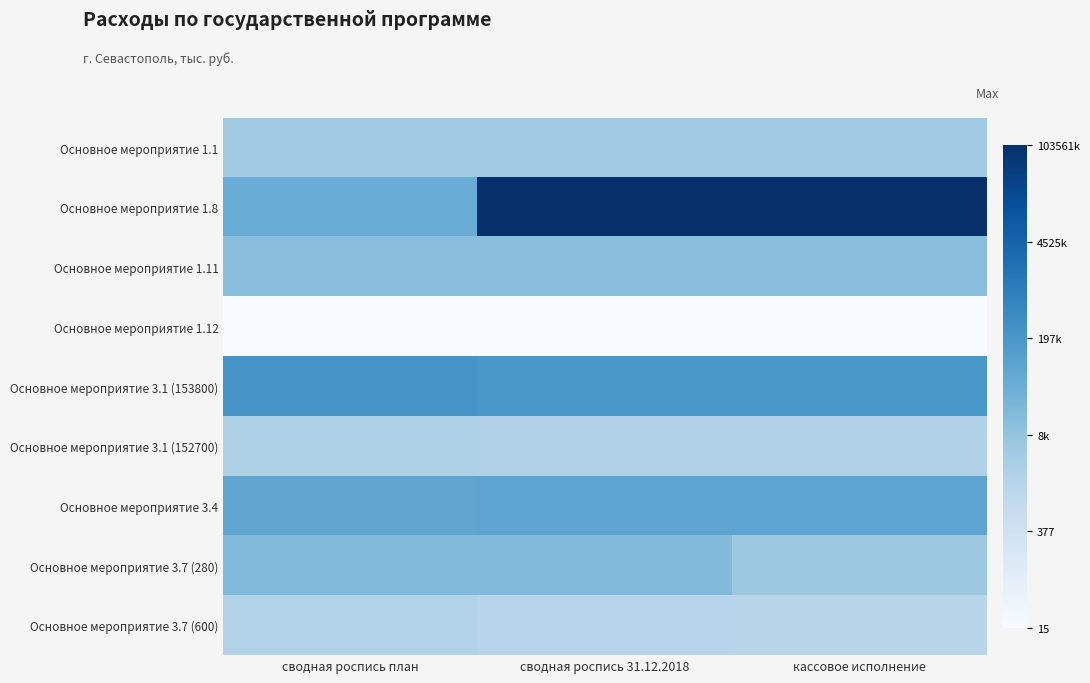

At how many categories does at least one series exceed 10?

3